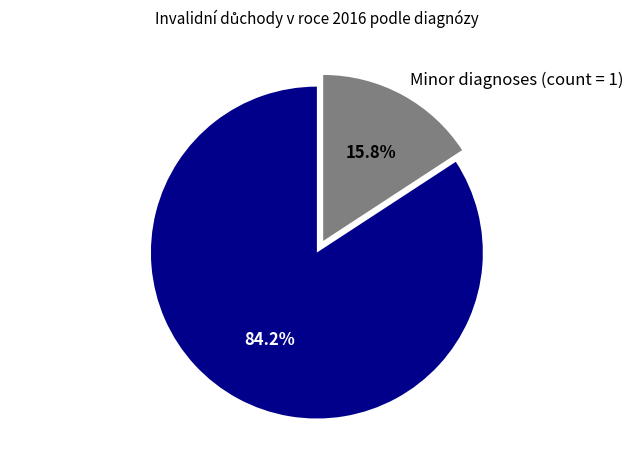

What is the ratio of the value at Major diagnoses (count ≥ 2) to the value at Minor diagnoses (count = 1)?

5.3